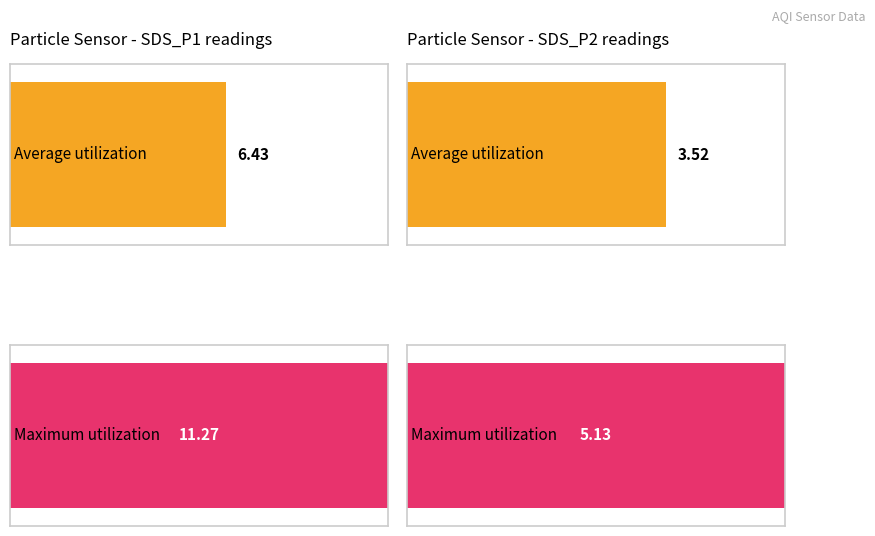

Which series has the largest range (max minus min)?

Maximum utilization